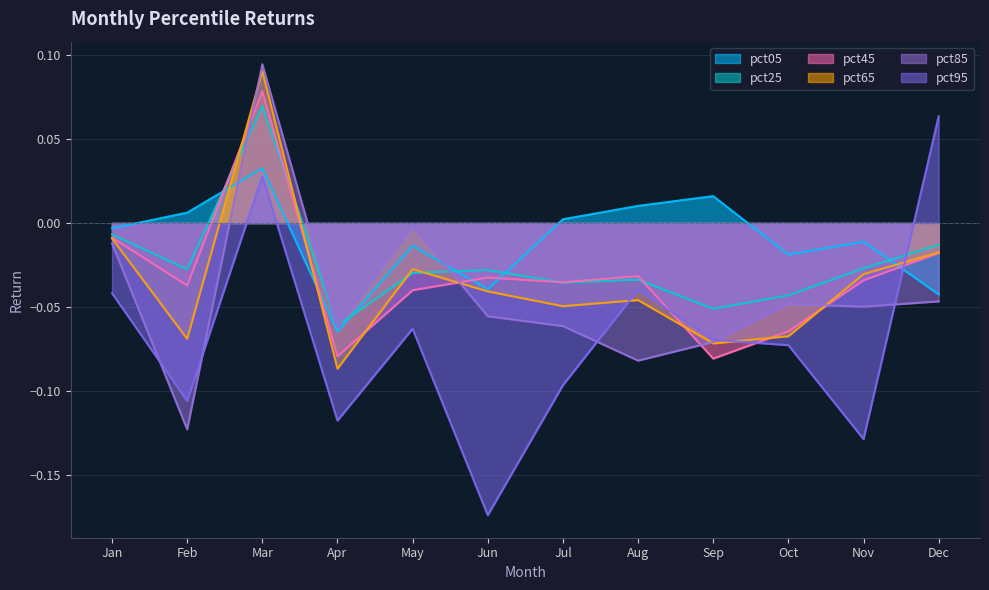

What is the sum of all pct25 values?

-0.3